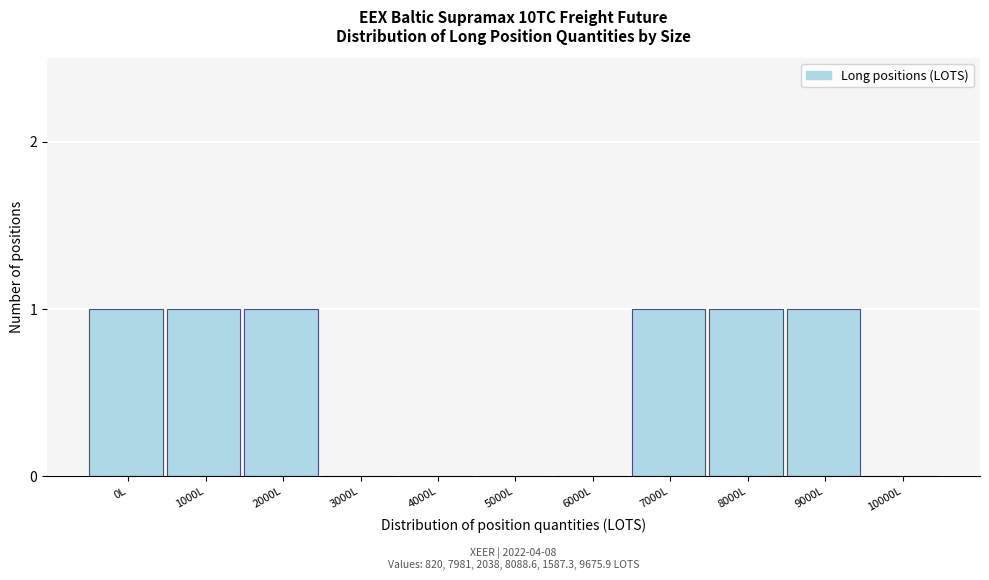

Reading left to right, what are all the values shown in this chart?

0L=1	1000L=1	2000L=1	3000L=0	4000L=0	5000L=0	6000L=0	7000L=1	8000L=1	9000L=1	10000L=0